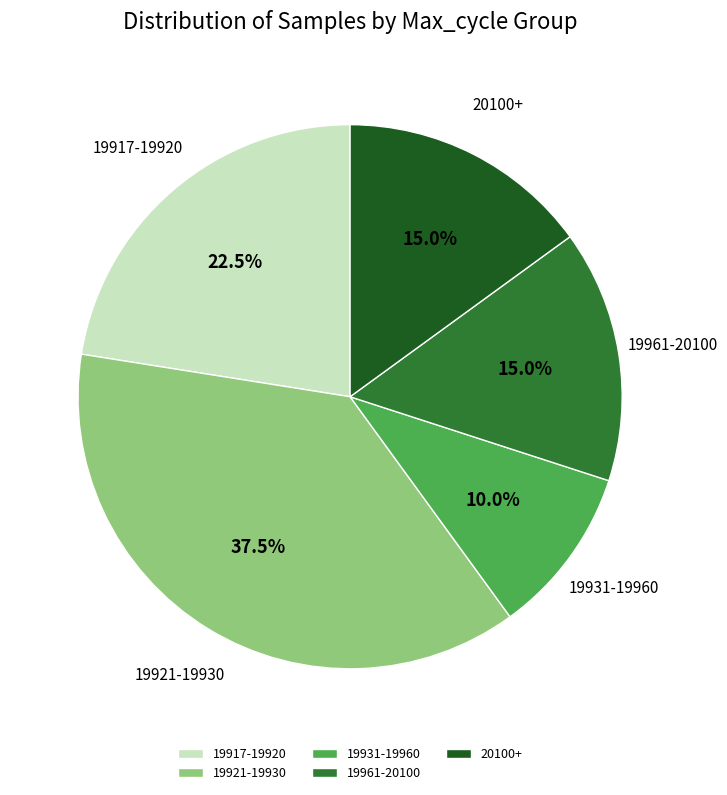

To the nearest percent, what is the average slice percentage?

20%